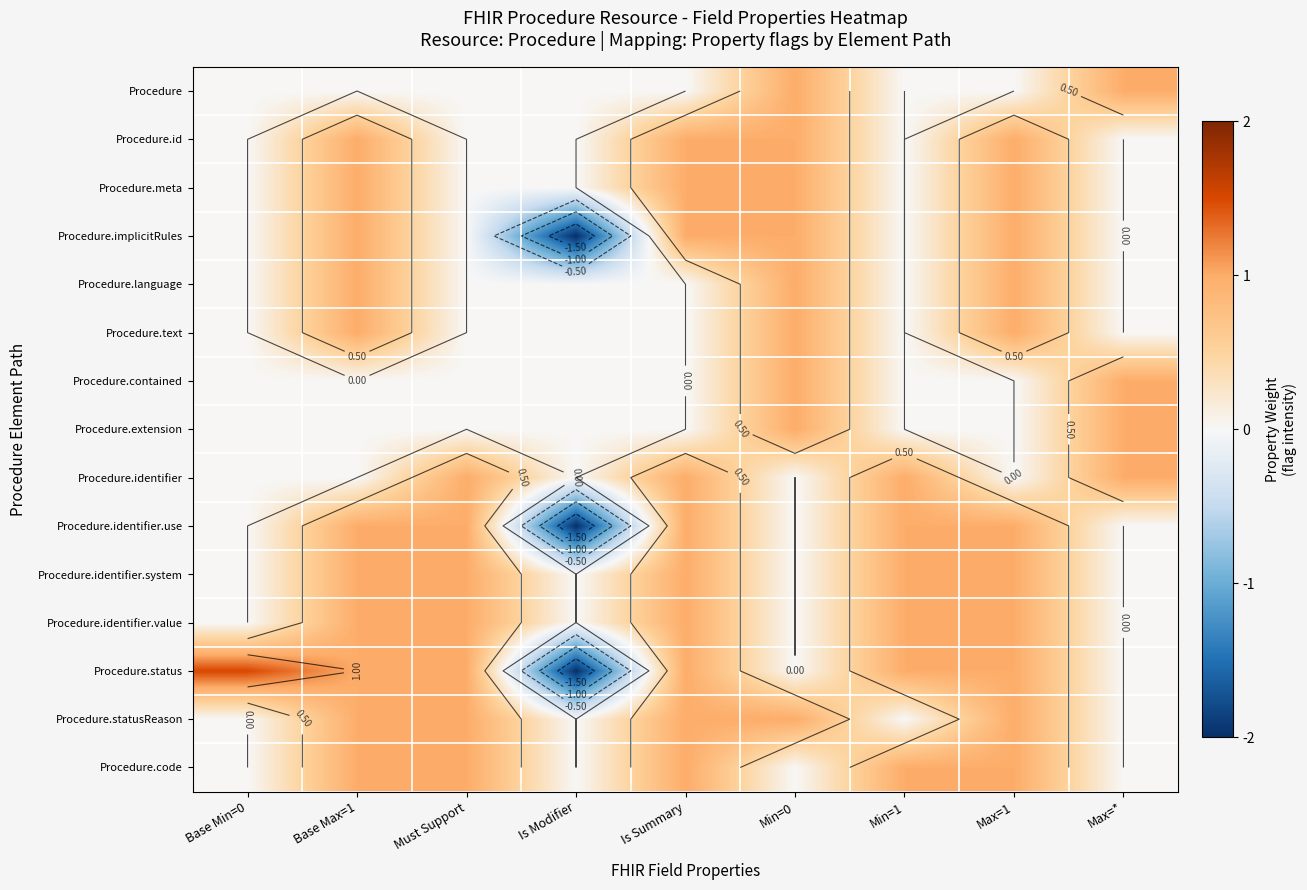

What is the difference between the maximum and minimum values in the Procedure.identifier.use series?

3.0